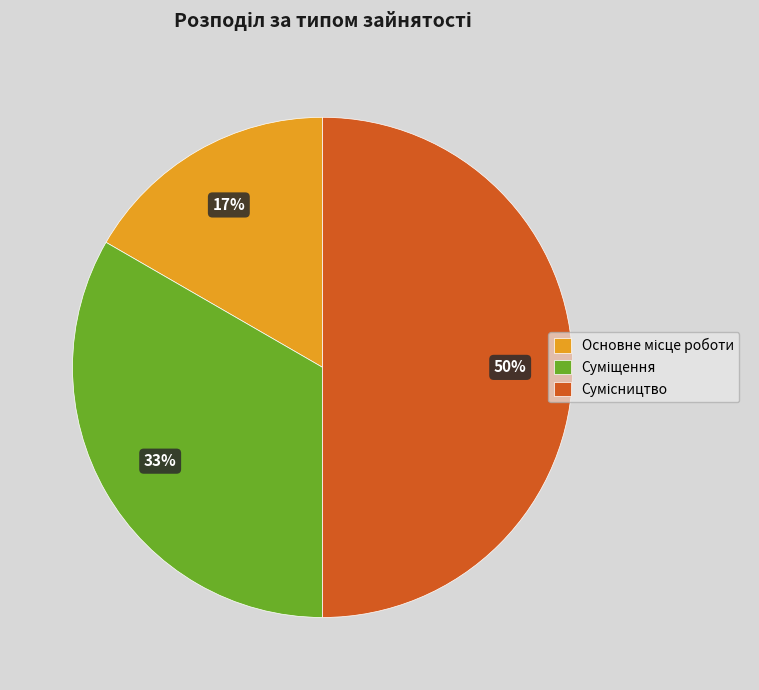

Count the number of slices in the pie.

3